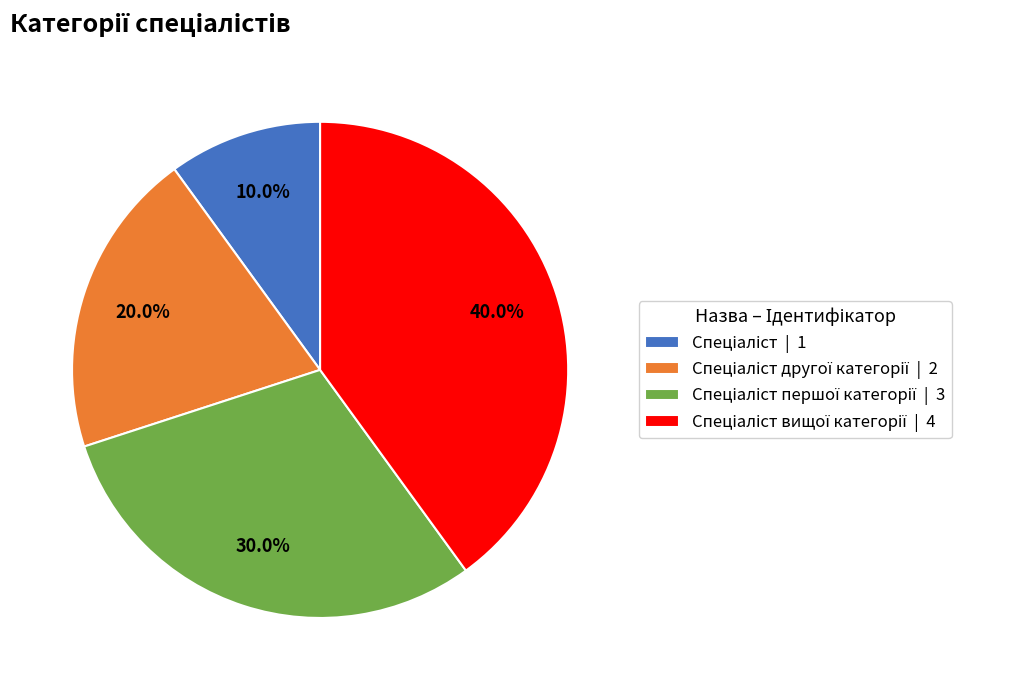

To the nearest percent, what is the average slice percentage?

25%